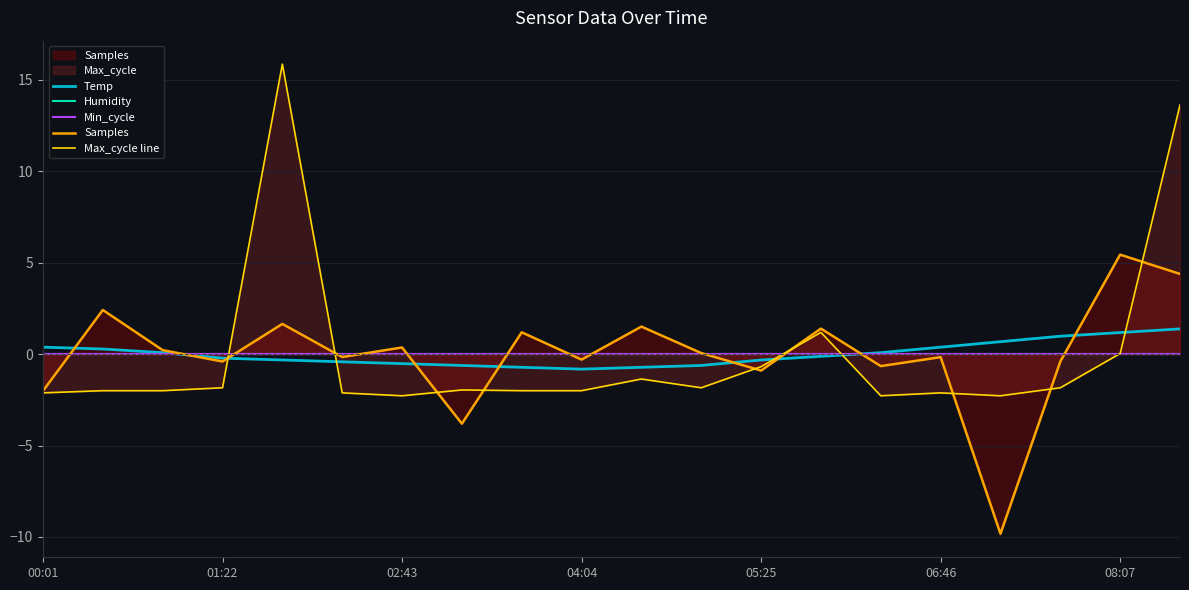

How many lines are shown in the chart?

5